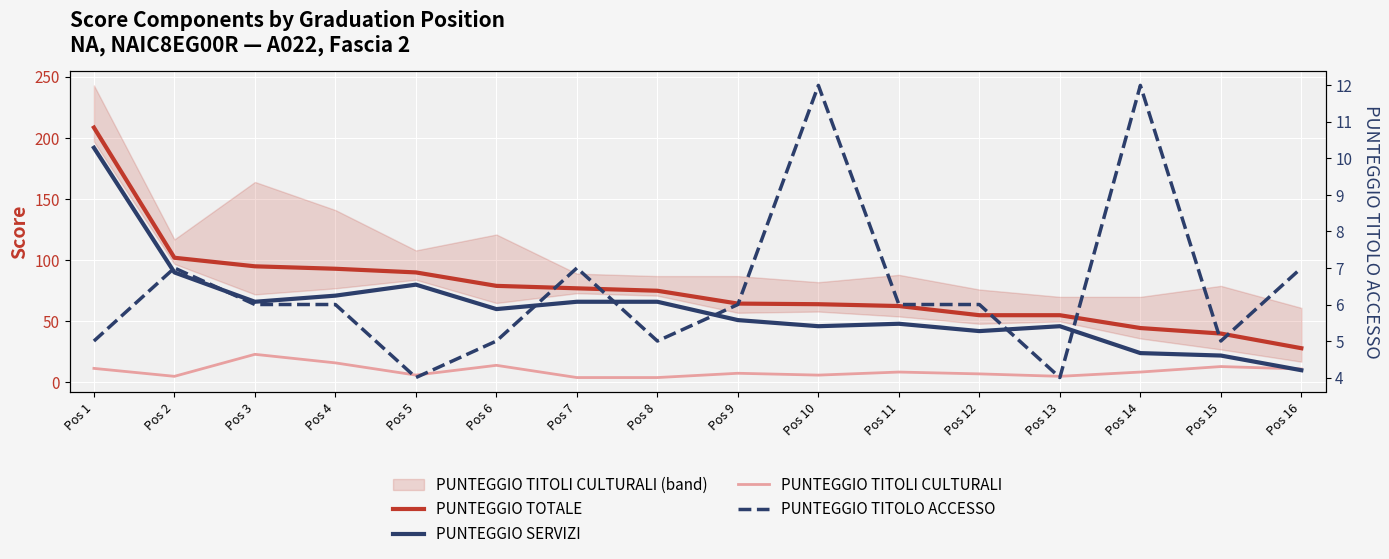

True or false: PUNTEGGIO TOTALE and PUNTEGGIO TITOLI CULTURALI intersect in this chart.

False